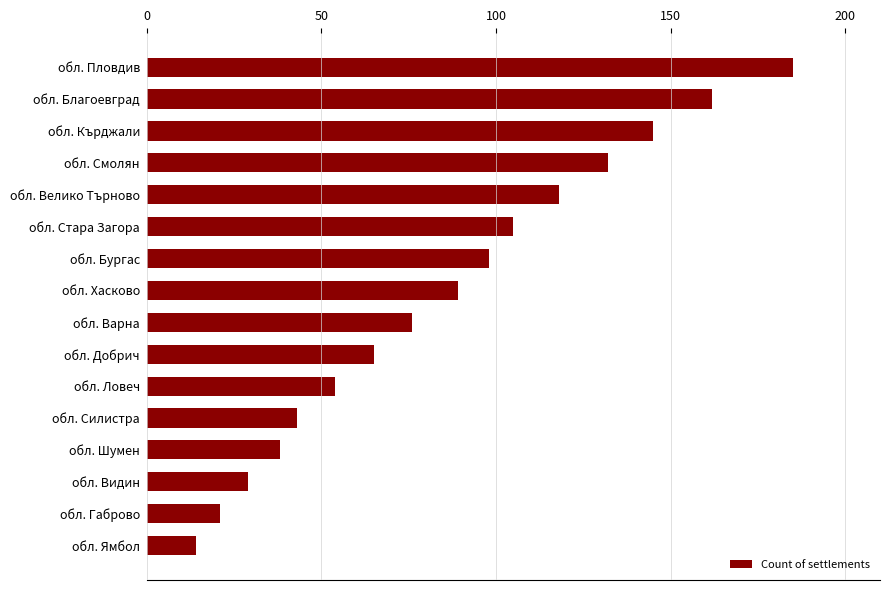

How many categories are shown in the chart?

16